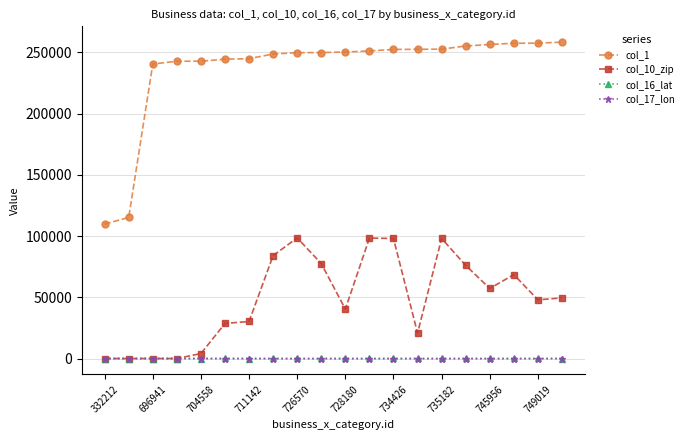

Is this an area chart (filled region under the line)?

No